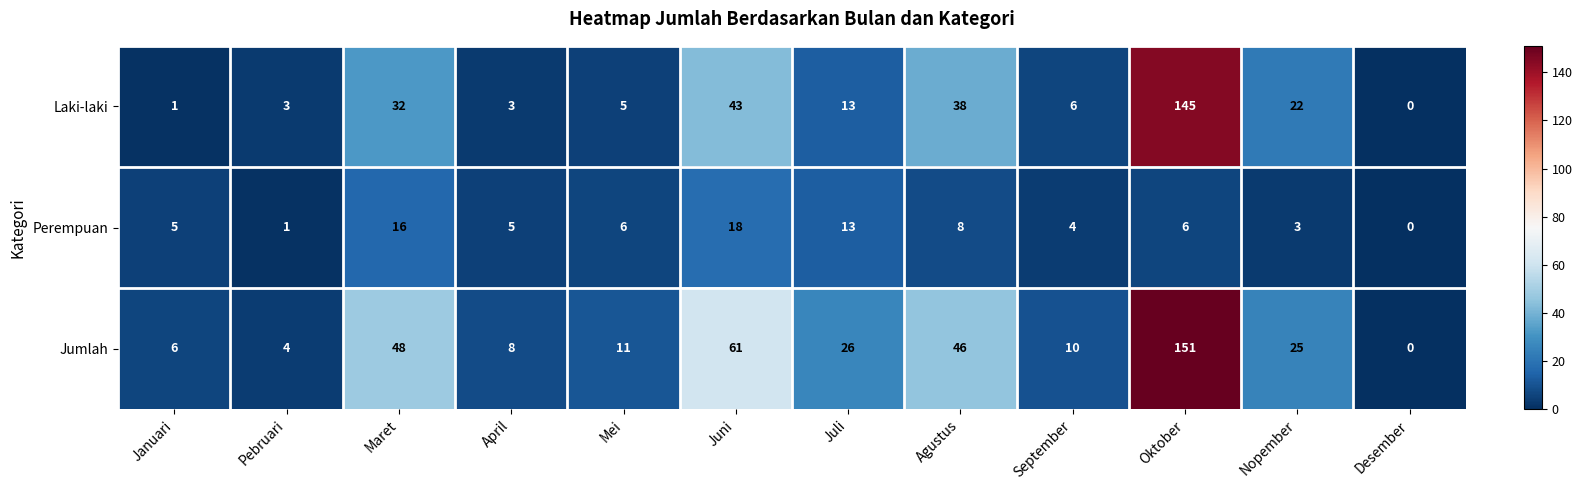

Which series changed the most between Januari and Nopember?

Laki-laki